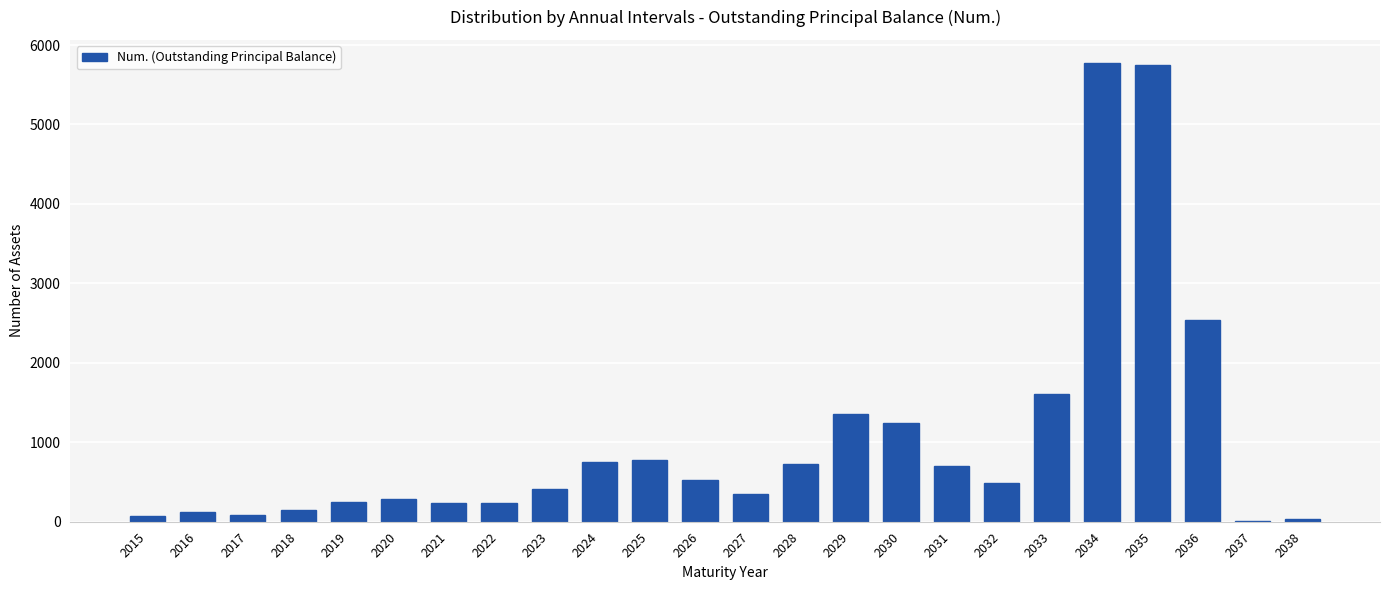

What is the sum of all values?

24479